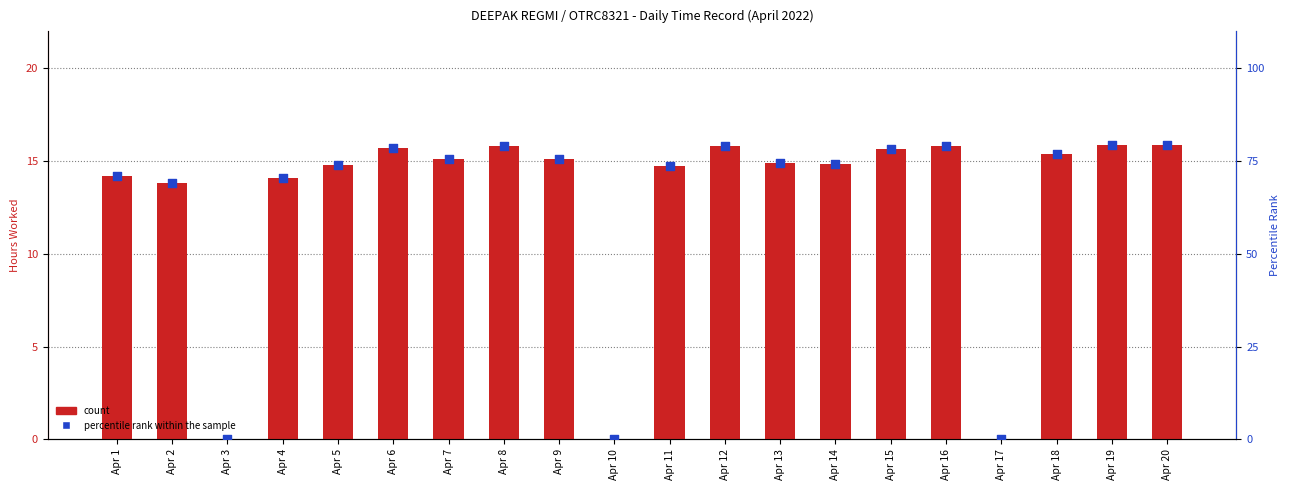

Is the value of percentile rank within the sample at Apr 14 greater than the value of count at Apr 5?

Yes